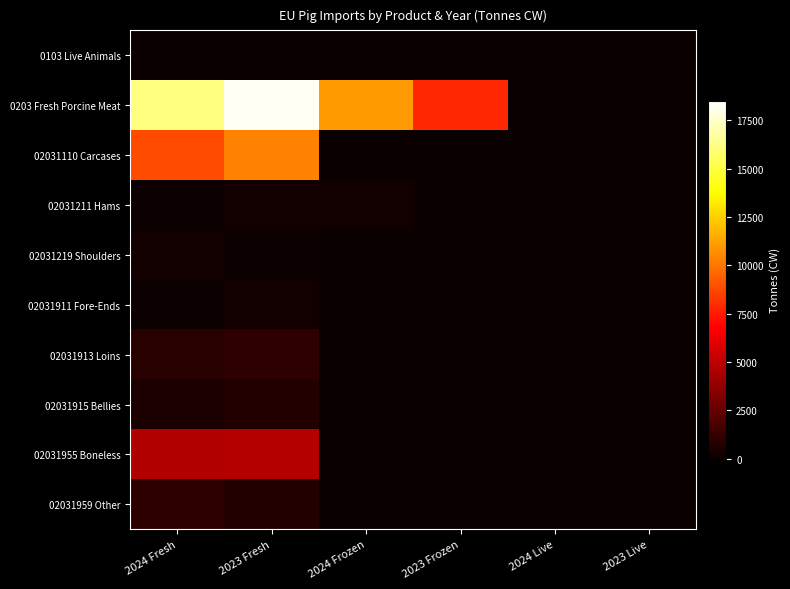

Reading right to left, list all the values displayed in this chart.

0103 Live Animals: 2023 Live=0.0	2024 Live=0.0	2023 Frozen=0.0	2024 Frozen=0.0	2023 Fresh=1.1	2024 Fresh=18.2
0203 Fresh Porcine Meat: 2023 Live=0.0	2024 Live=0.0	2023 Frozen=7812.0	2024 Frozen=11005.5	2023 Fresh=18227.2	2024 Fresh=16144.8
02031110 Carcases: 2023 Live=0.0	2024 Live=0.0	2023 Frozen=0.3	2024 Frozen=0.6	2023 Fresh=10400.6	2024 Fresh=8837.8
02031211 Hams: 2023 Live=0.0	2024 Live=0.0	2023 Frozen=0.0	2024 Frozen=223.7	2023 Fresh=274.6	2024 Fresh=96.0
02031219 Shoulders: 2023 Live=0.0	2024 Live=0.0	2023 Frozen=0.0	2024 Frozen=0.0	2023 Fresh=100.6	2024 Fresh=237.1
02031911 Fore-Ends: 2023 Live=0.0	2024 Live=0.0	2023 Frozen=0.0	2024 Frozen=0.0	2023 Fresh=255.1	2024 Fresh=132.6
02031913 Loins: 2023 Live=0.0	2024 Live=0.0	2023 Frozen=0.0	2024 Frozen=0.0	2023 Fresh=1026.1	2024 Fresh=800.3
02031915 Bellies: 2023 Live=0.0	2024 Live=0.0	2023 Frozen=0.0	2024 Frozen=0.0	2023 Fresh=702.7	2024 Fresh=441.2
02031955 Boneless: 2023 Live=0.0	2024 Live=0.0	2023 Frozen=0.0	2024 Frozen=0.0	2023 Fresh=4757.4	2024 Fresh=4652.1
02031959 Other: 2023 Live=0.0	2024 Live=0.0	2023 Frozen=0.0	2024 Frozen=0.0	2023 Fresh=710.1	2024 Fresh=947.6